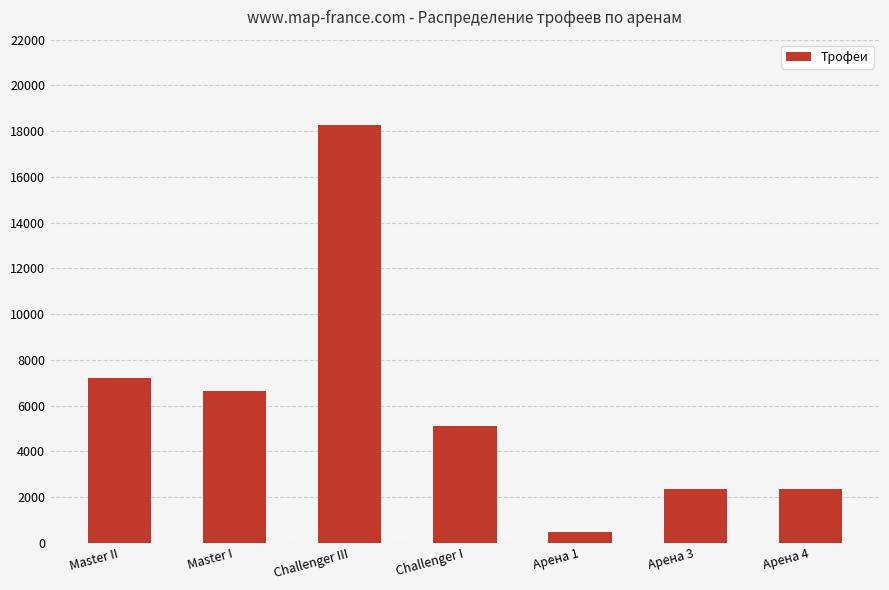

How many bars are there in total?

7